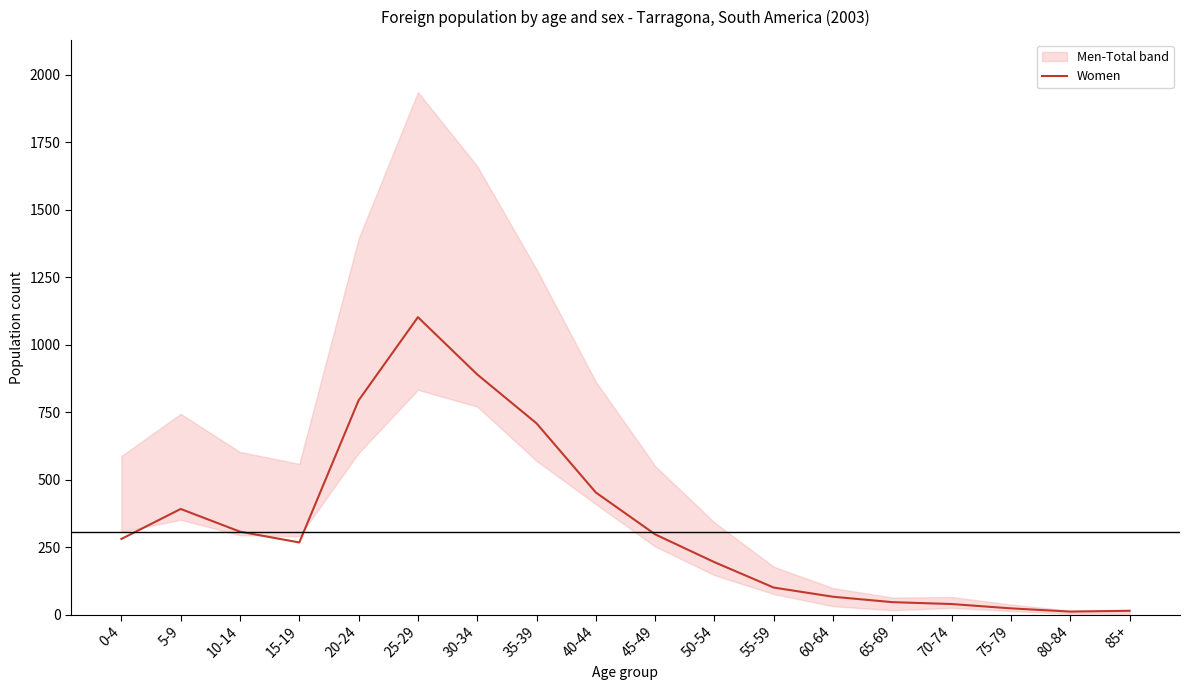

Is it true that the value at 80-84 is 4?

False